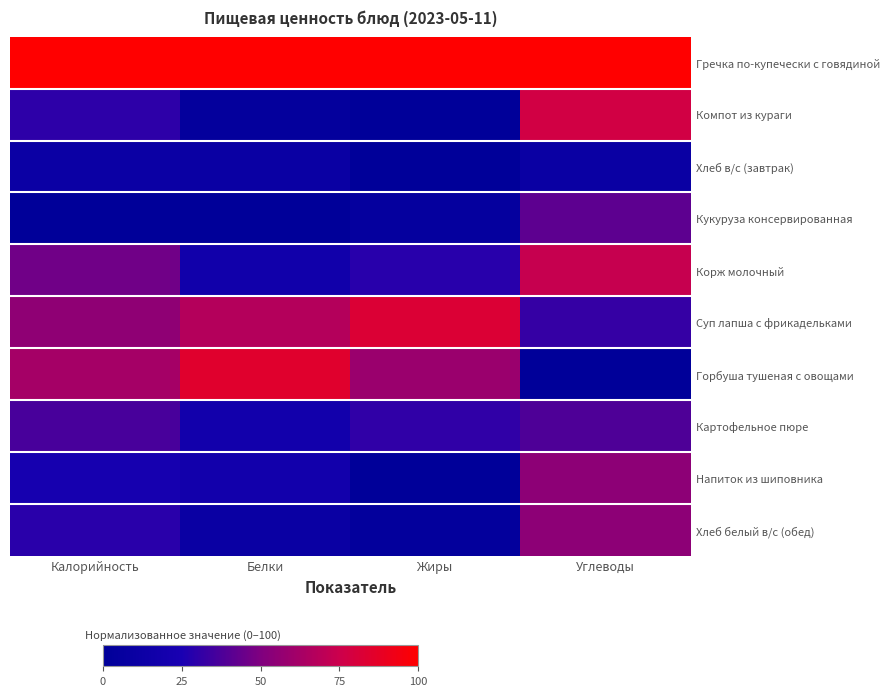

What is the maximum value shown in the chart?

100.0